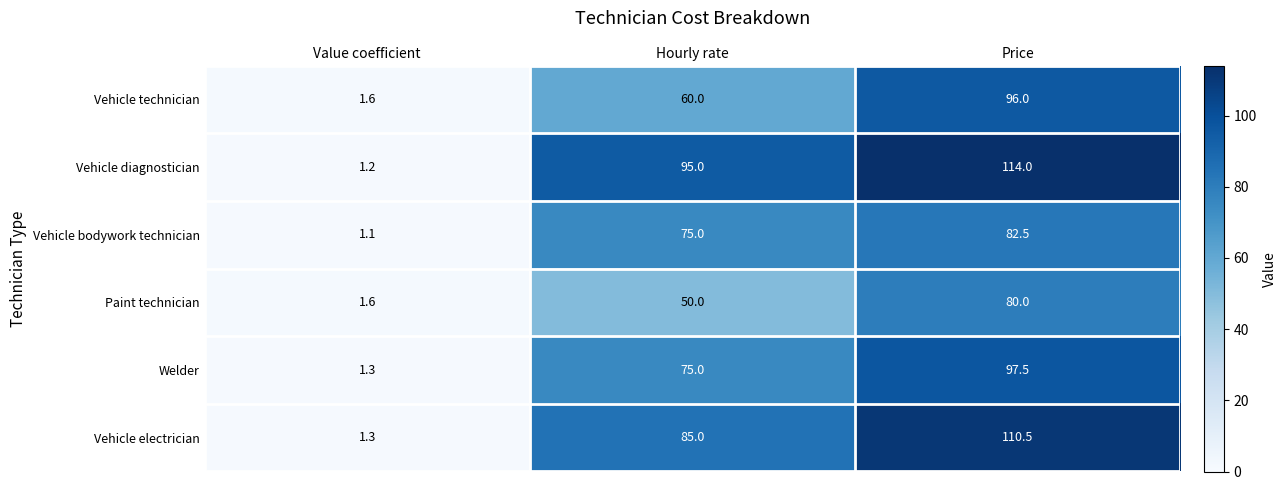

At which label is Vehicle technician closest to 48?

Hourly rate